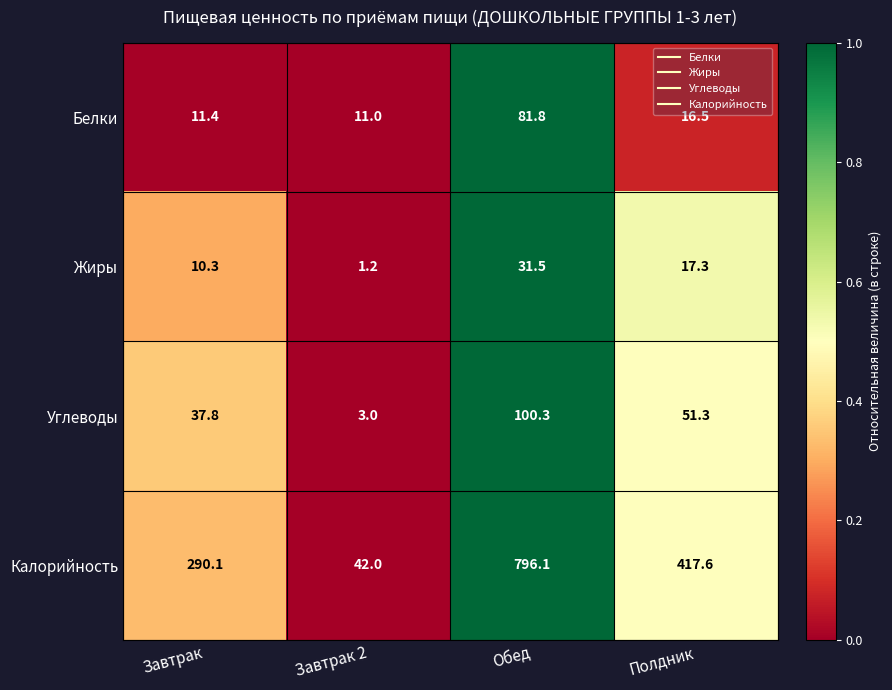

Count the number of data series in this chart.

4